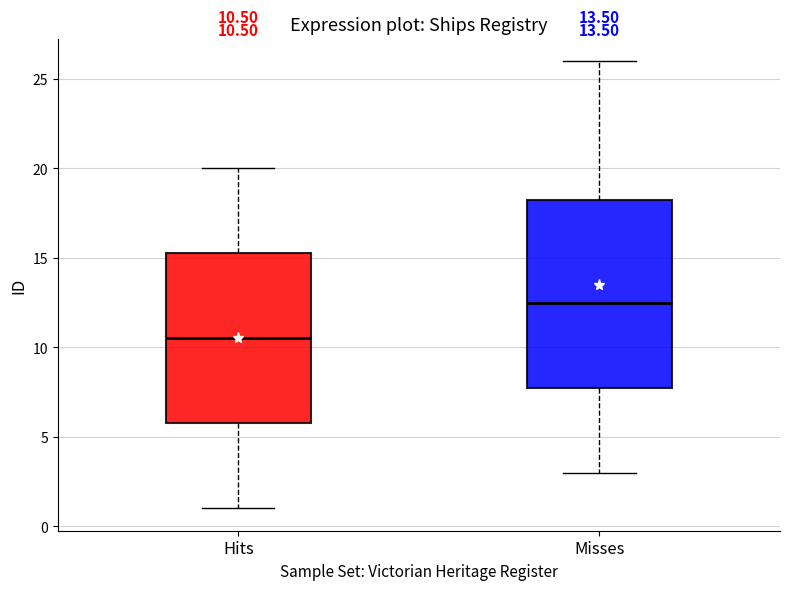

Which box has the highest median line?

Misses